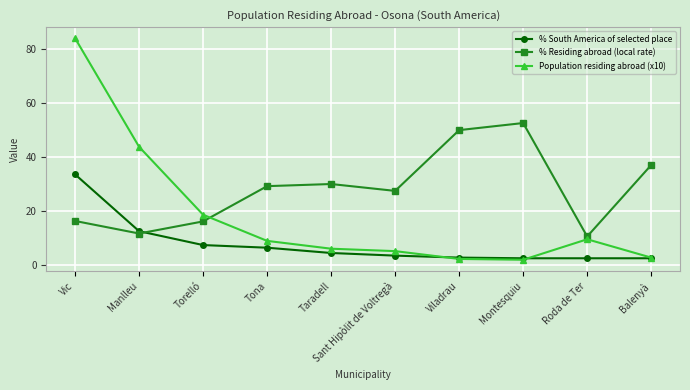

What is the total value across all series at Vic?

134.0